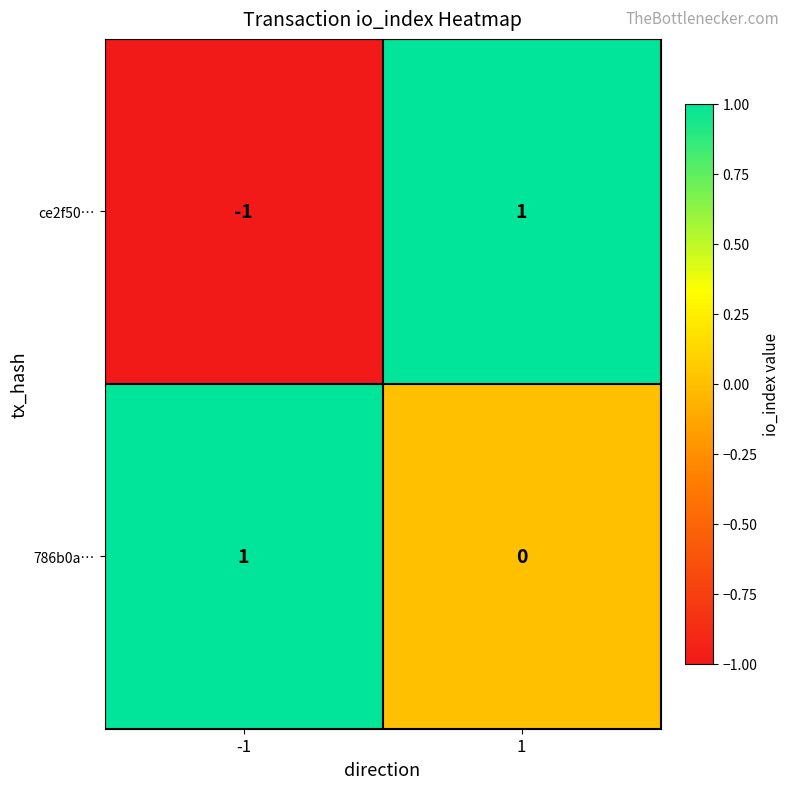

True or false: 786b0a… has a value of 0 at -1.

False